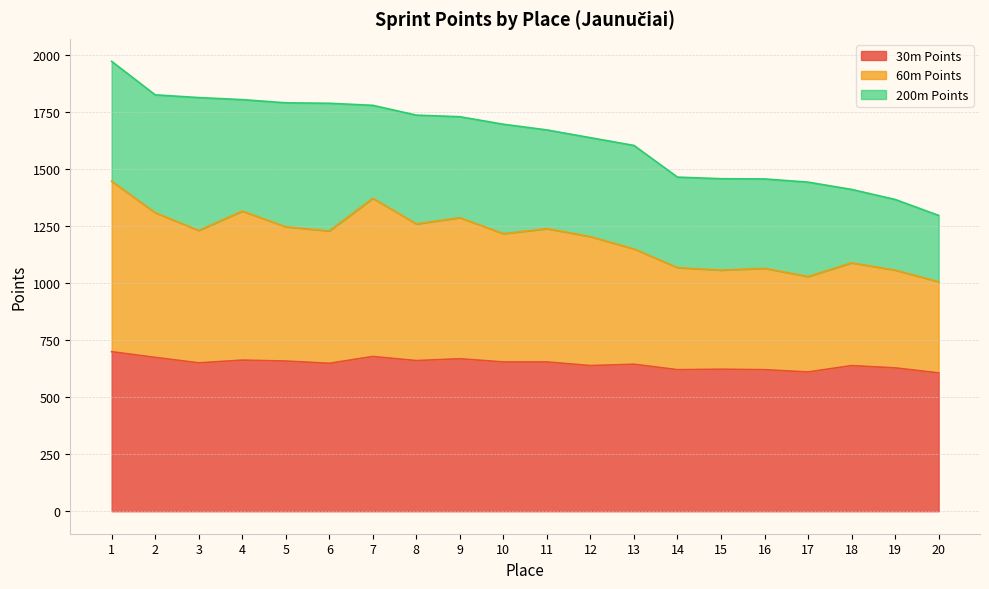

What is the total value across all series at 17?

1444